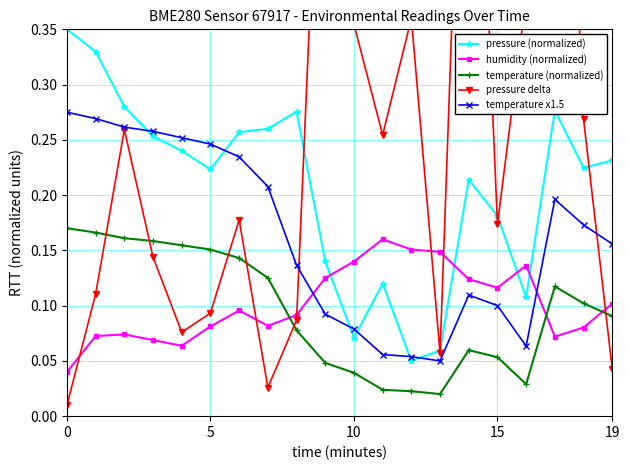

How many lines are shown in the chart?

5